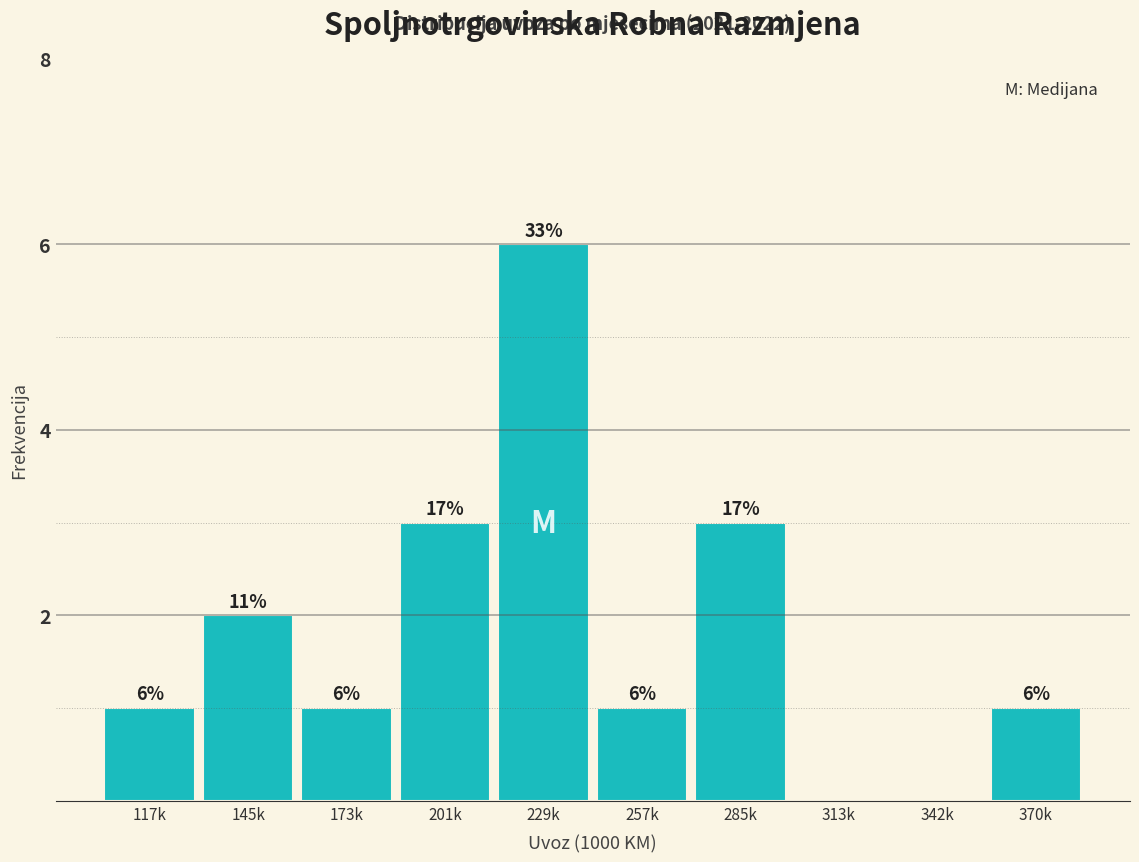

Reading left to right, transcribe all the data shown in this chart.

117k=1	145k=2	173k=1	201k=3	229k=6	257k=1	285k=3	313k=0	342k=0	370k=1